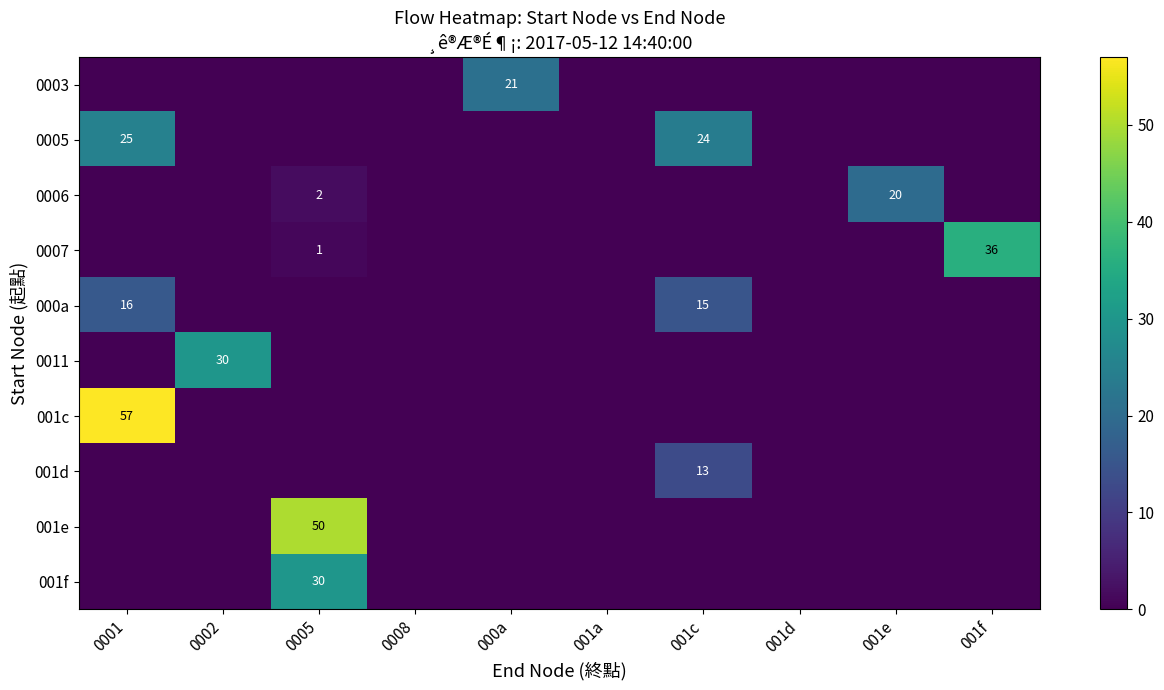

The value of 0005 at 001c is 43. True or false?

False